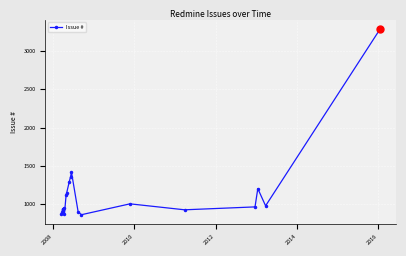

Does the chart display data point markers on the line(s)?

Yes